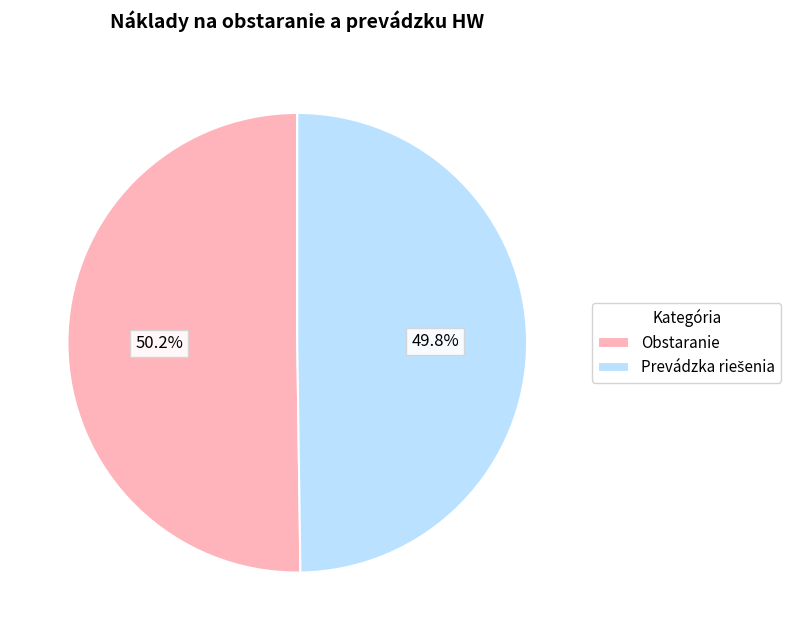

How many slices are in this pie chart?

2